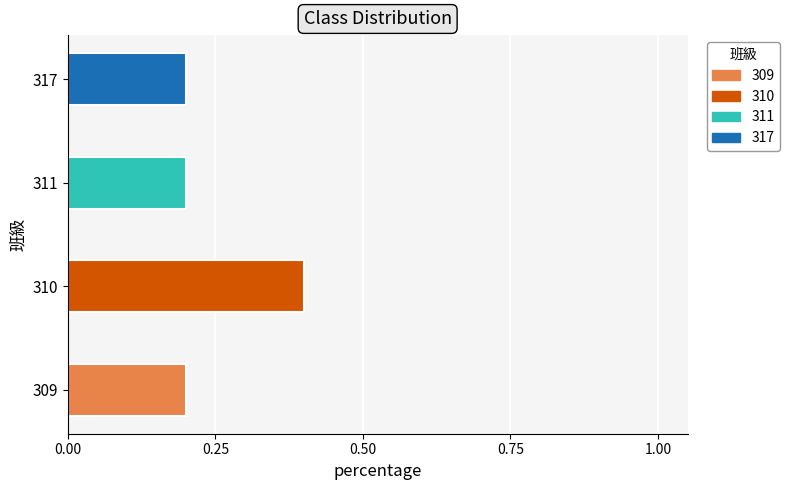

What is the ratio of the value at 309 to the value at 311?

1.0